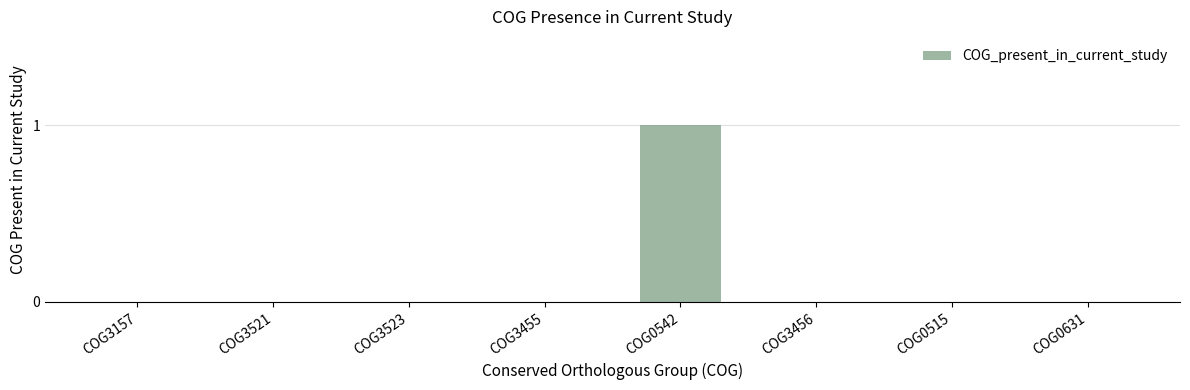

Is it true that the value at COG0631 is 0?

True